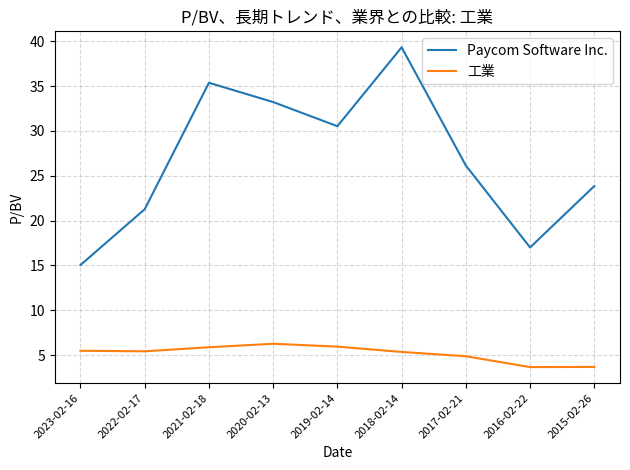

True or false: 工業 and Paycom Software Inc. intersect in this chart.

False